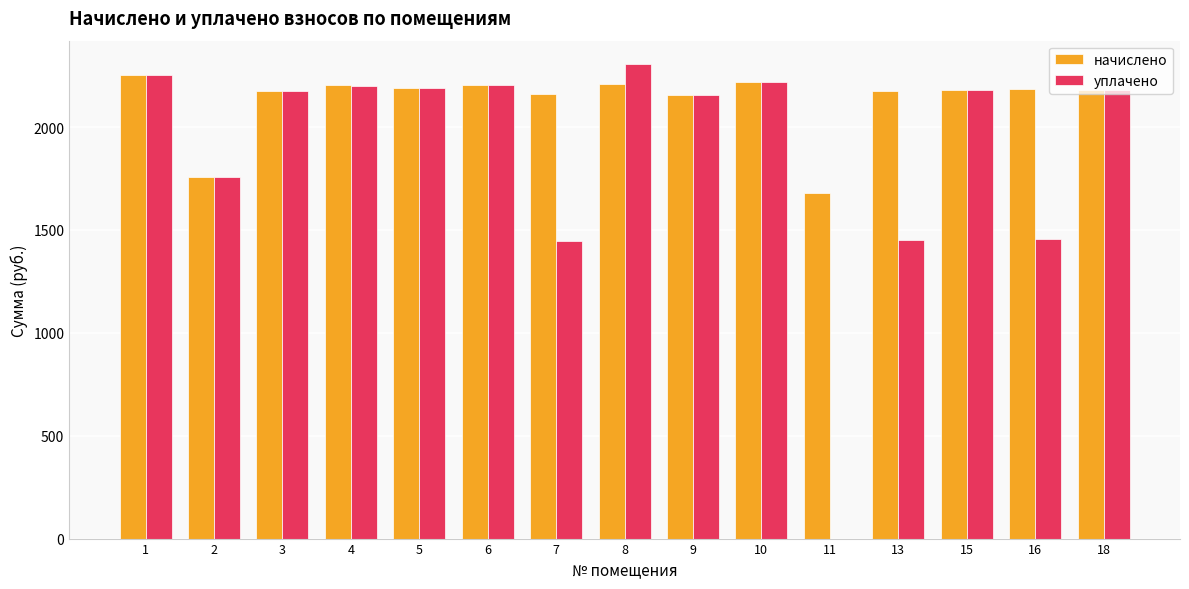

Does the chart contain stacked bars?

No